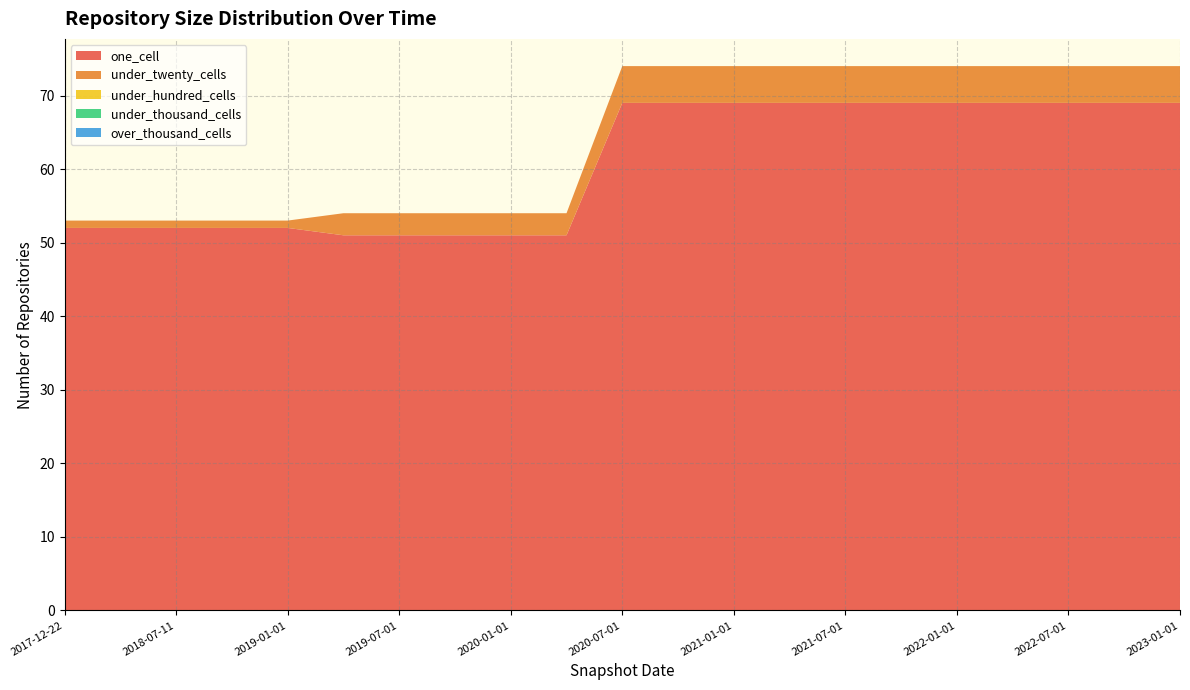

Reading left to right, extract all data points from this chart.

one_cell: 52	52	52	52	52	51	51	51	51	51	69	69	69	69	69	69	69	69	69	69	69
under_twenty_cells: 1	1	1	1	1	3	3	3	3	3	5	5	5	5	5	5	5	5	5	5	5
under_hundred_cells: 0	0	0	0	0	0	0	0	0	0	0	0	0	0	0	0	0	0	0	0	0
under_thousand_cells: 0	0	0	0	0	0	0	0	0	0	0	0	0	0	0	0	0	0	0	0	0
over_thousand_cells: 0	0	0	0	0	0	0	0	0	0	0	0	0	0	0	0	0	0	0	0	0